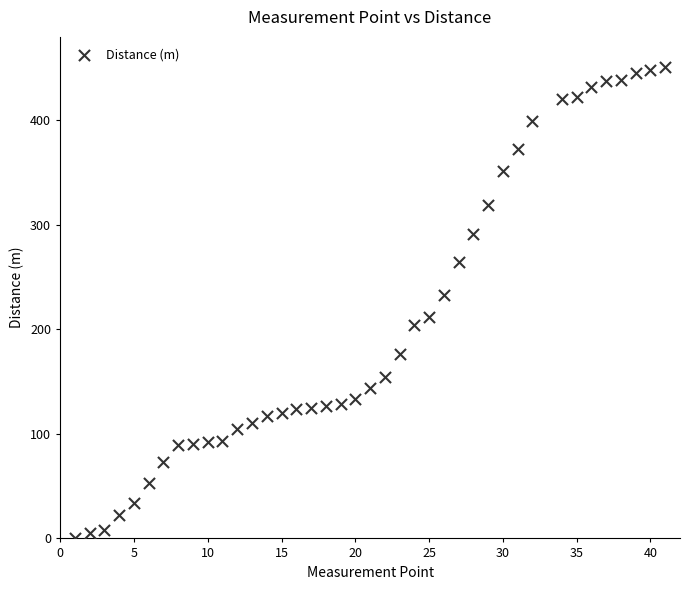

What is the range of Y values (max minus min)?

451.0